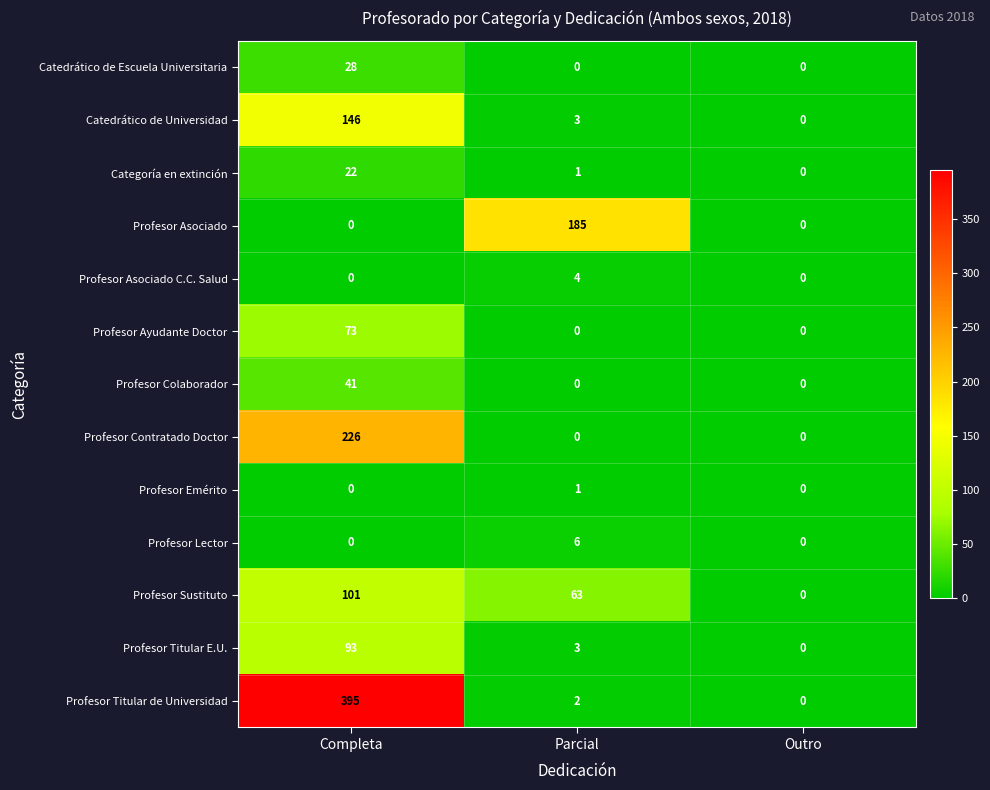

List the series in order of their peak value, highest first.

Profesor Titular de Universidad, Profesor Contratado Doctor, Profesor Asociado, Catedrático de Universidad, Profesor Sustituto, Profesor Titular E.U., Profesor Ayudante Doctor, Profesor Colaborador, Catedrático de Escuela Universitaria, Categoría en extinción, Profesor Lector, Profesor Asociado C.C. Salud, Profesor Emérito